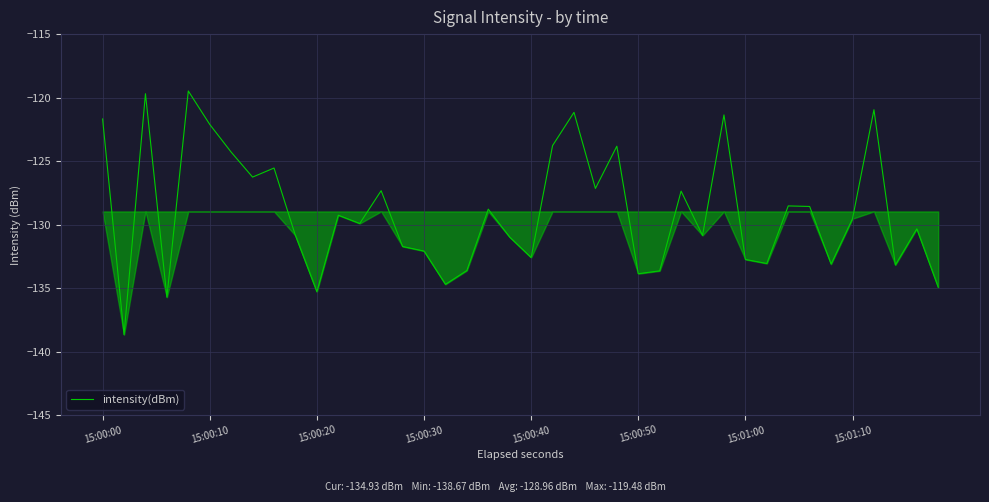

What is the smallest value displayed?

-138.7